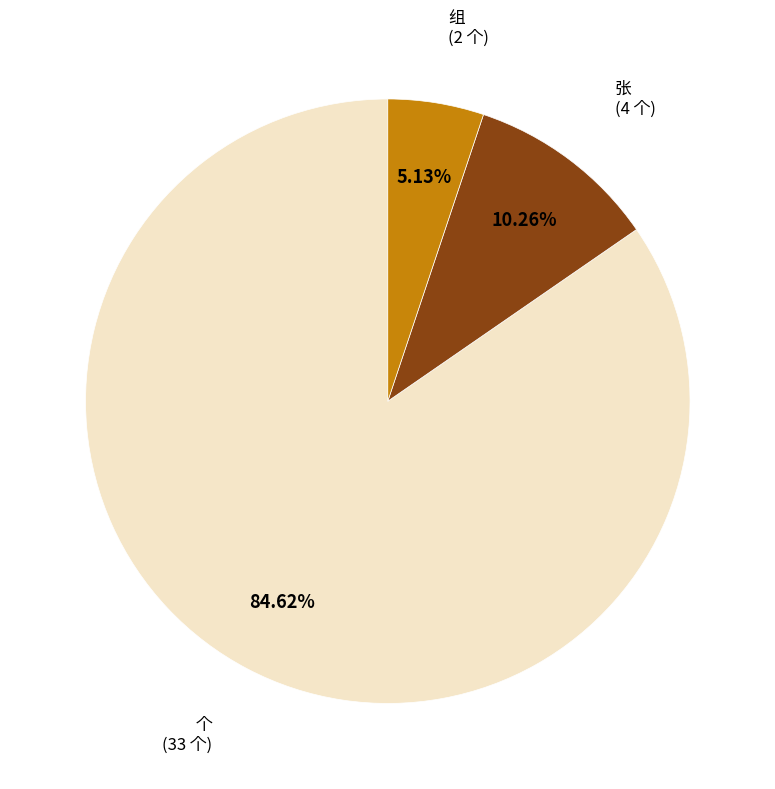

Which category accounts for the majority?

个